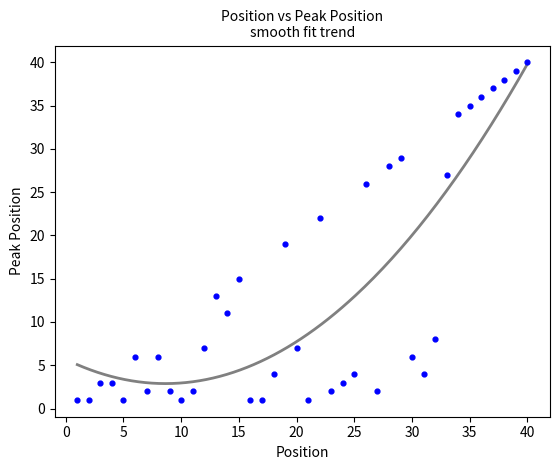

What is the range of Y values (max minus min)?

39